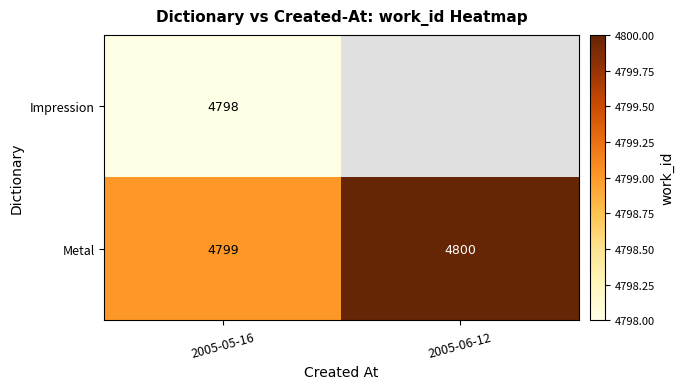

What is the greatest value displayed?

4800